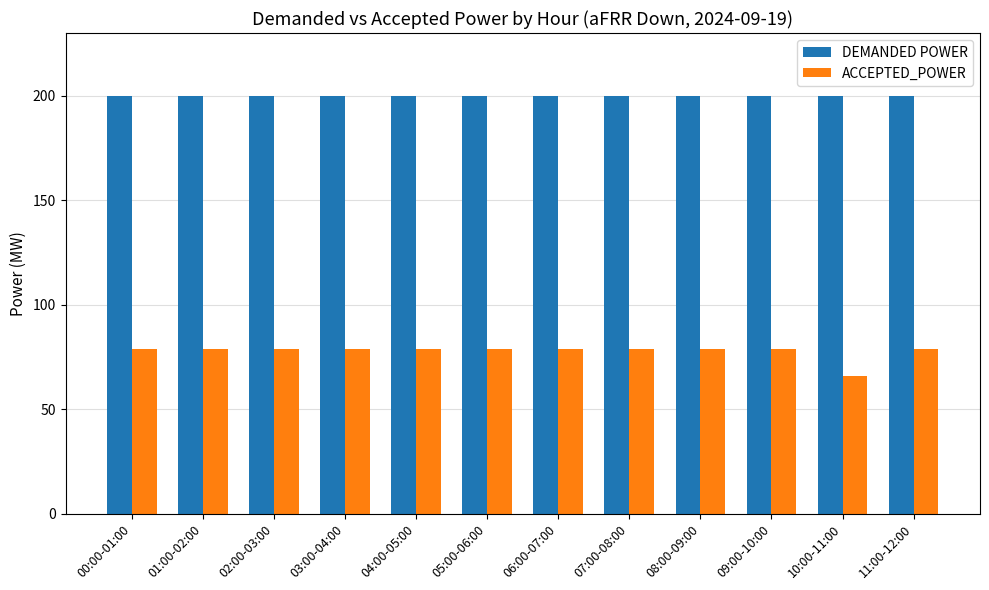

Reading left to right, extract all data points from this chart.

DEMANDED POWER: 200	200	200	200	200	200	200	200	200	200	200	200
ACCEPTED_POWER: 79	79	79	79	79	79	79	79	79	79	66	79